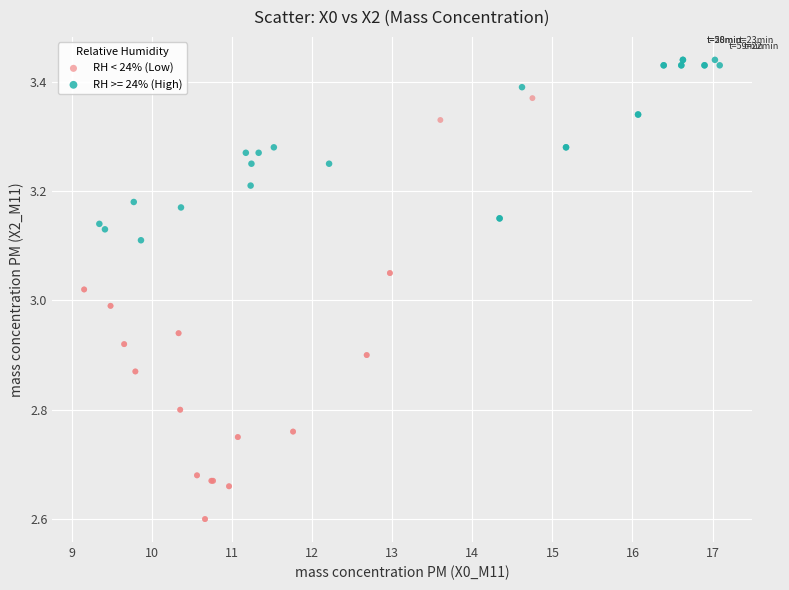

Which series reaches the maximum Y coordinate?

RH >= 24% (High)